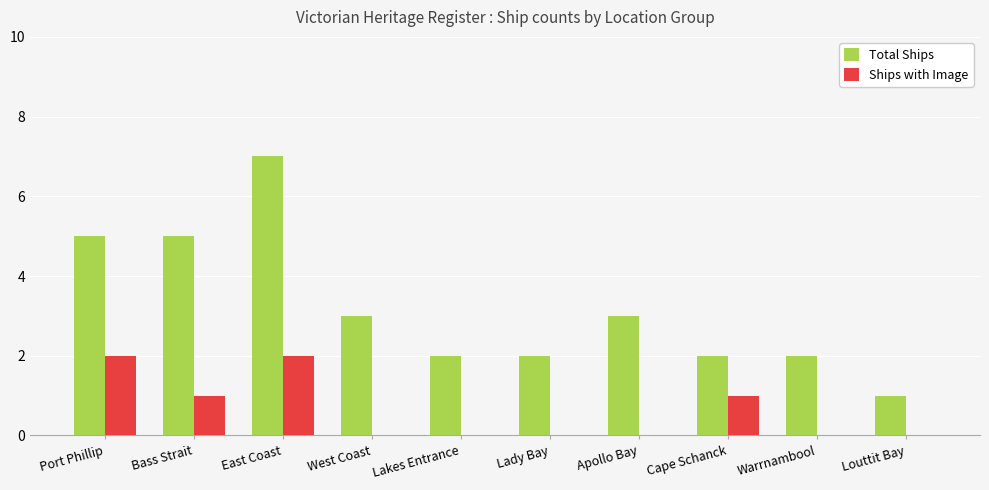

Read the Total Ships value at Bass Strait.

5